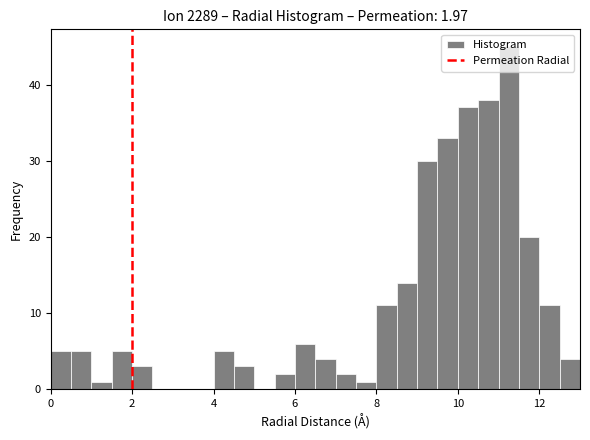

Around what value on the x-axis is the tallest bar? Give the approximate position of its centre, as read against the axis.

11.2